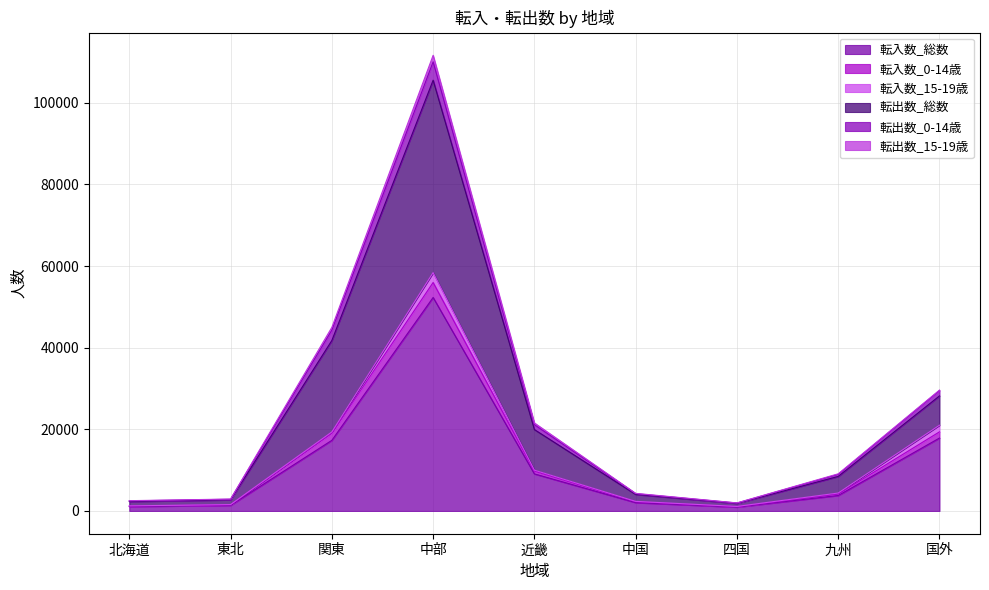

What are all the series names shown in the legend?

転入数_総数, 転入数_0-14歳, 転入数_15-19歳, 転出数_総数, 転出数_0-14歳, 転出数_15-19歳